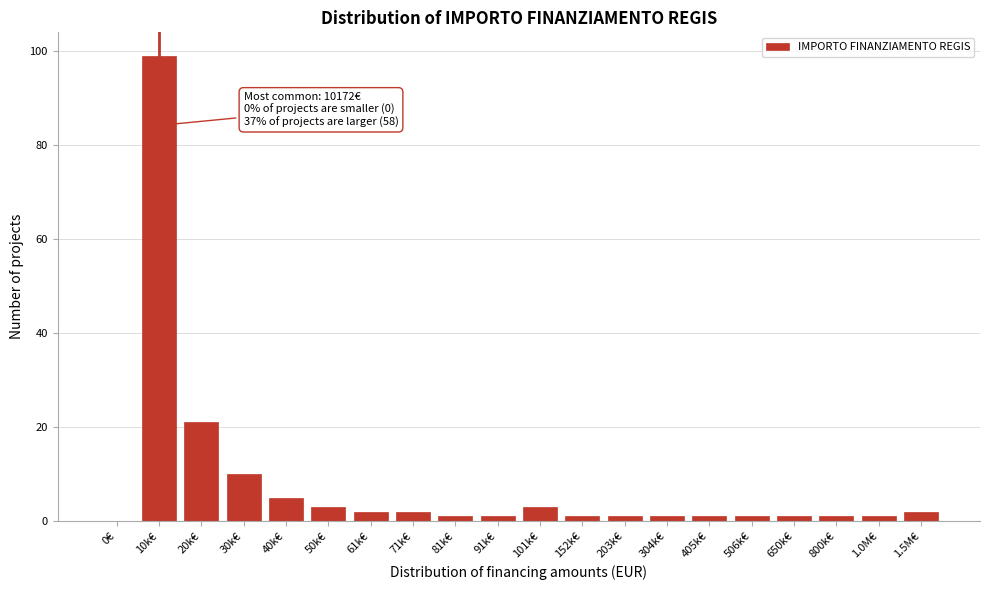

Reading left to right, what are all the values shown in this chart?

0€=0	10k€=99	20k€=21	30k€=10	40k€=5	50k€=3	61k€=2	71k€=2	81k€=1	91k€=1	101k€=3	152k€=1	203k€=1	304k€=1	405k€=1	506k€=1	650k€=1	800k€=1	1.0M€=1	1.5M€=2